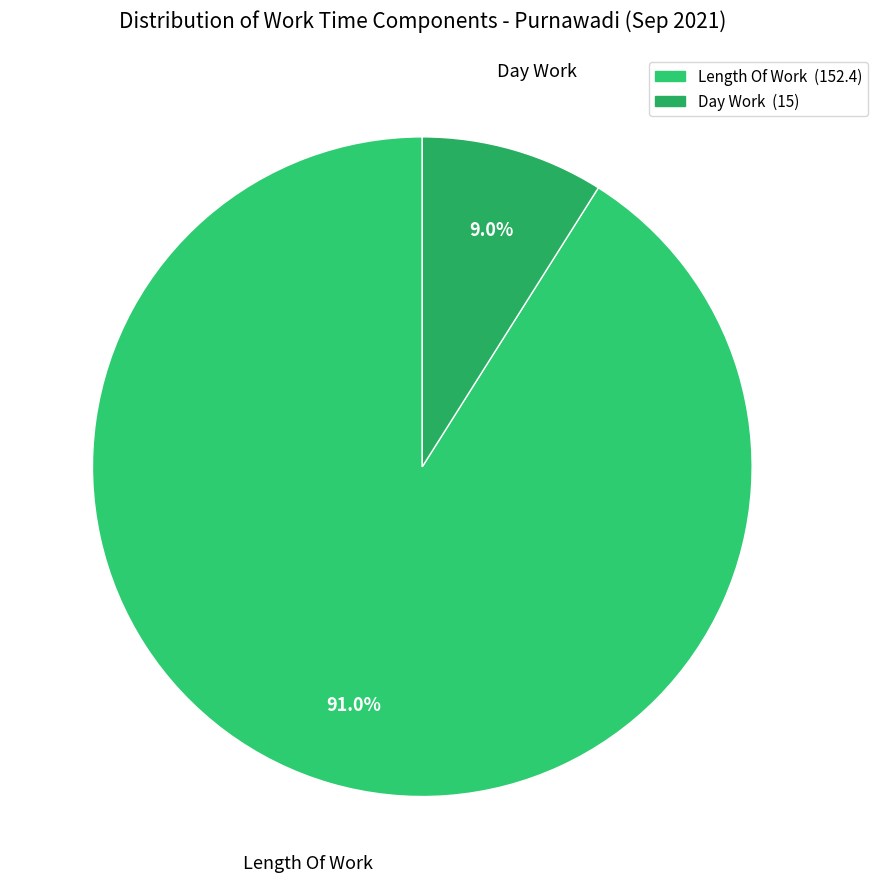

How many slices are in this pie chart?

2